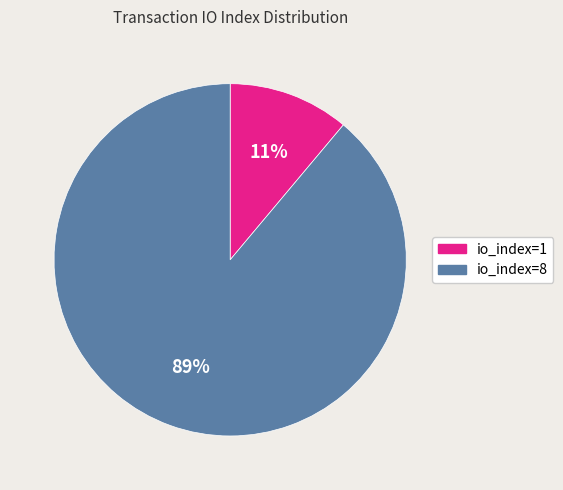

Between io_index=1 and io_index=8, which is larger?

io_index=8